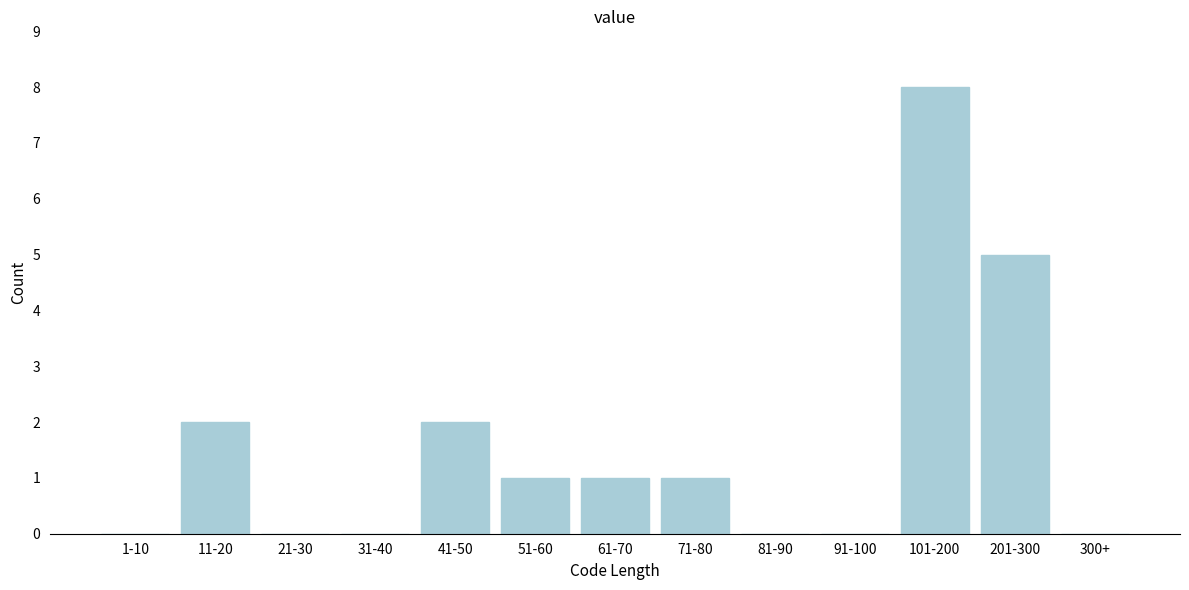

Reading left to right, list all the values displayed in this chart.

1-10=0	11-20=2	21-30=0	31-40=0	41-50=2	51-60=1	61-70=1	71-80=1	81-90=0	91-100=0	101-200=8	201-300=5	300+=0